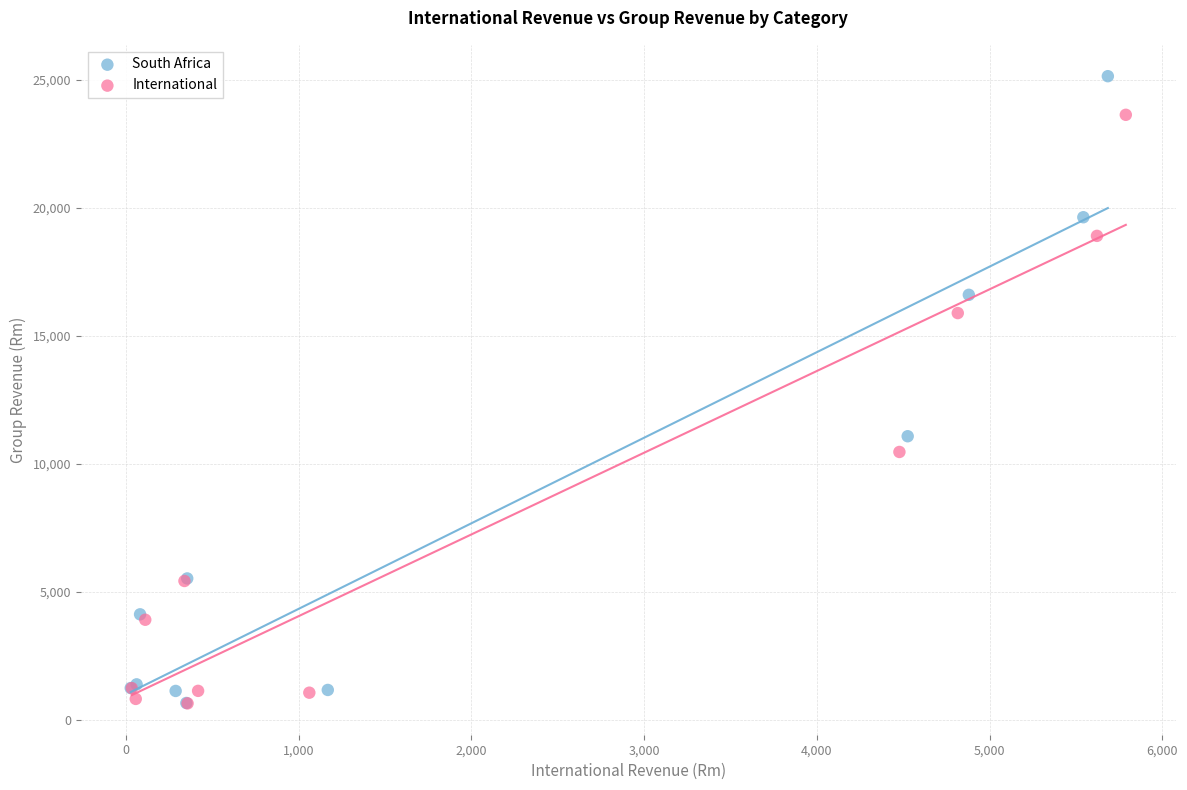

Which series has the widest spread of Y values?

South Africa